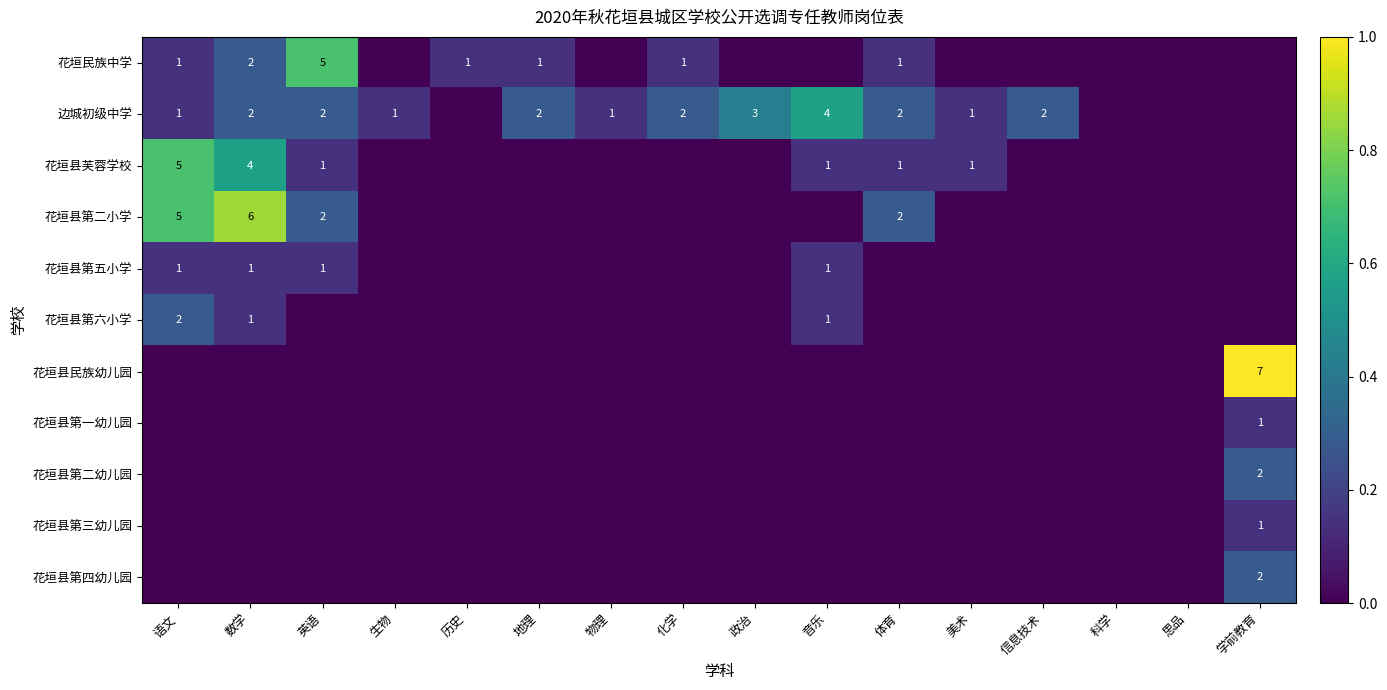

True or false: 花垣县芙蓉学校 has a value of 0 at 音乐.

False